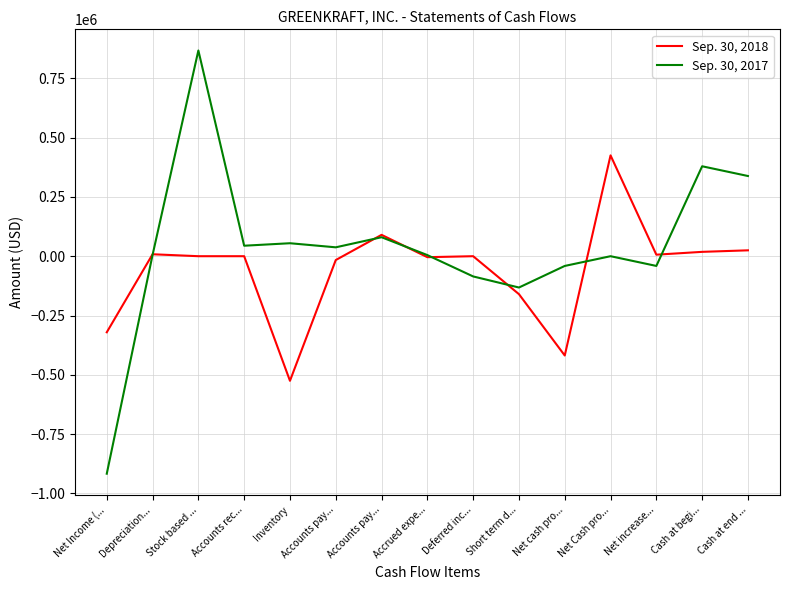

The value of Sep. 30, 2017 at Accounts pay... is 80000. True or false?

True